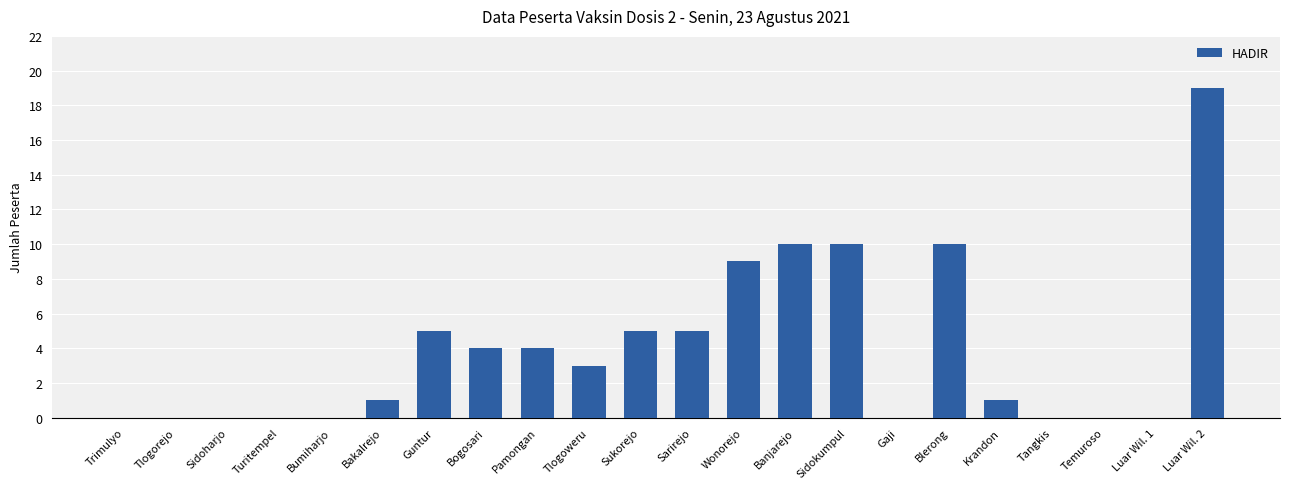

Reading left to right, what are all the values shown in this chart?

0	0	0	0	0	1	5	4	4	3	5	5	9	10	10	0	10	1	0	0	0	19